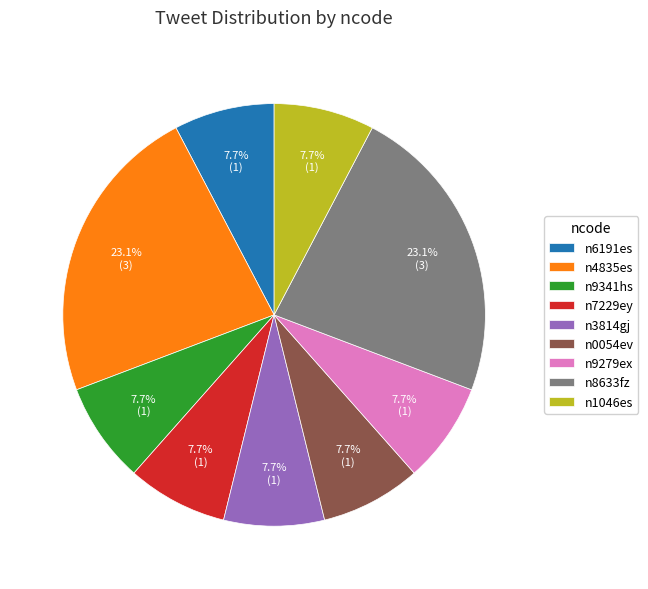

How many segments does this pie chart have?

9